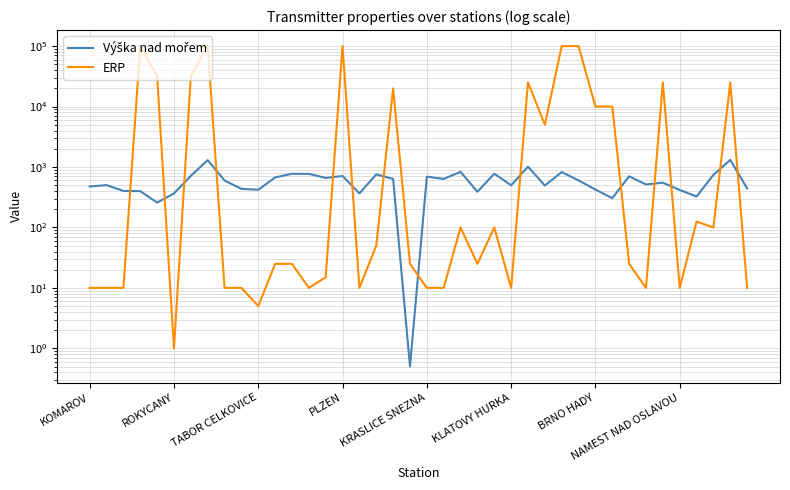

What position from the left is KRASLICE SNEZNA?

21